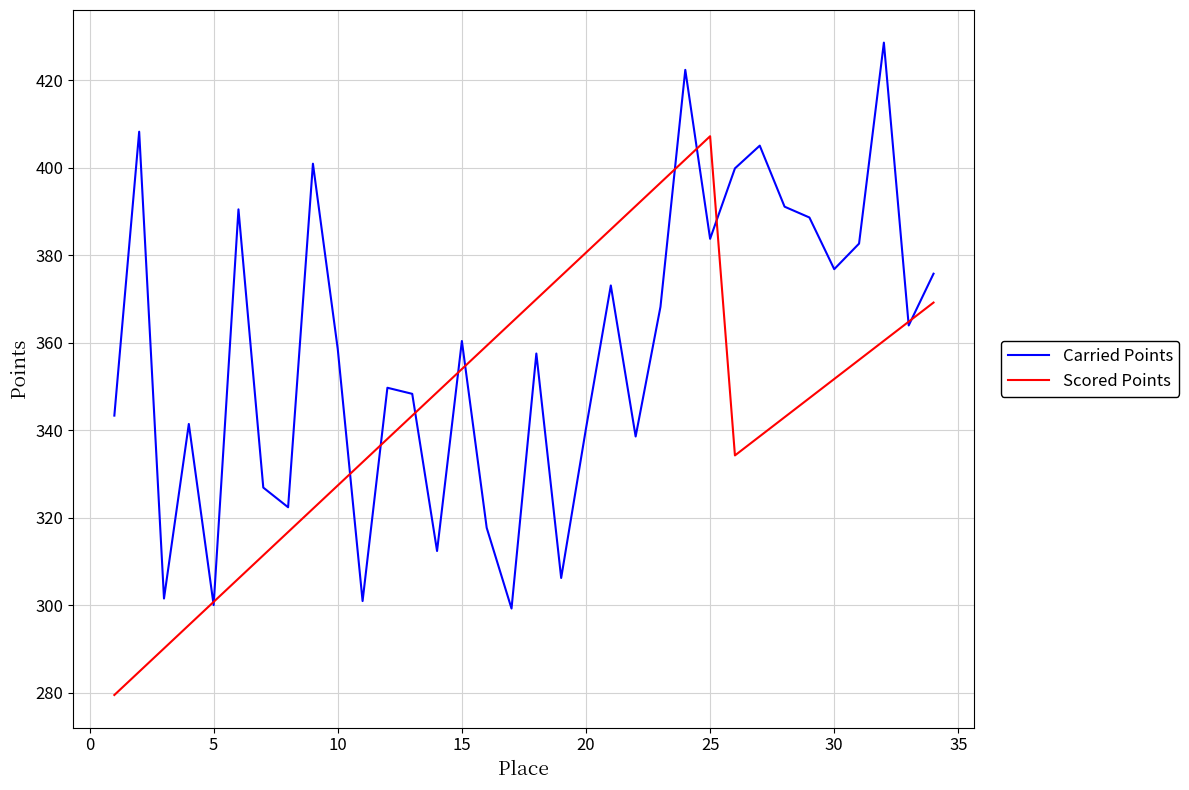

In Carried Points, how many points are higher than both neighbors (excluding endpoints)?

11